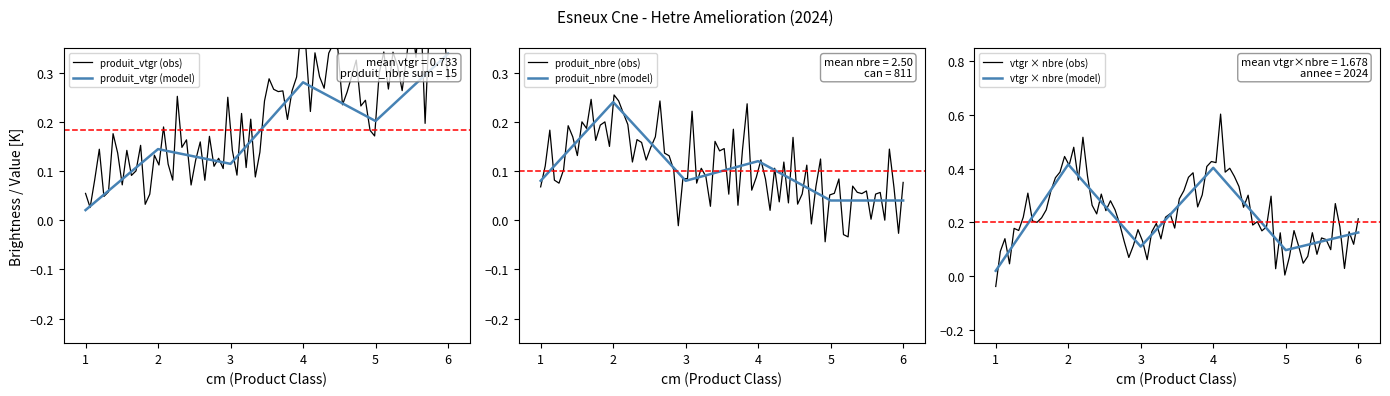

The value of produit_nbre at 2 is 0.4. True or false?

False